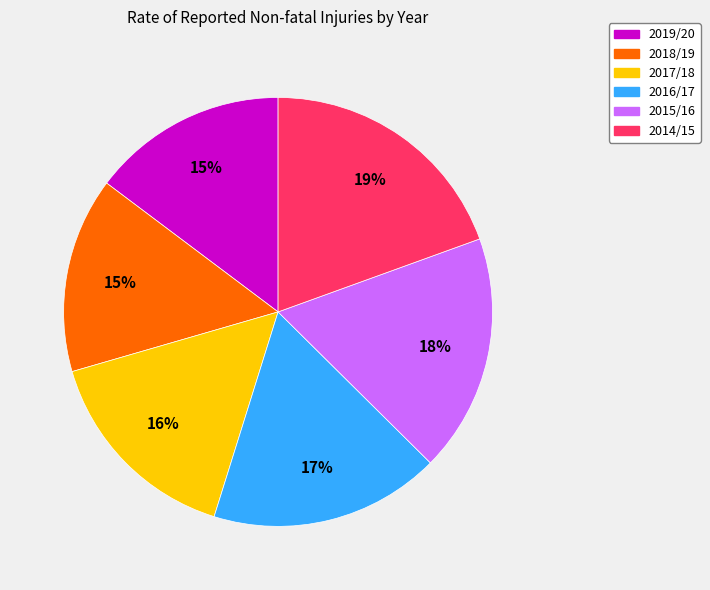

To the nearest percent, what is the average slice percentage?

17%